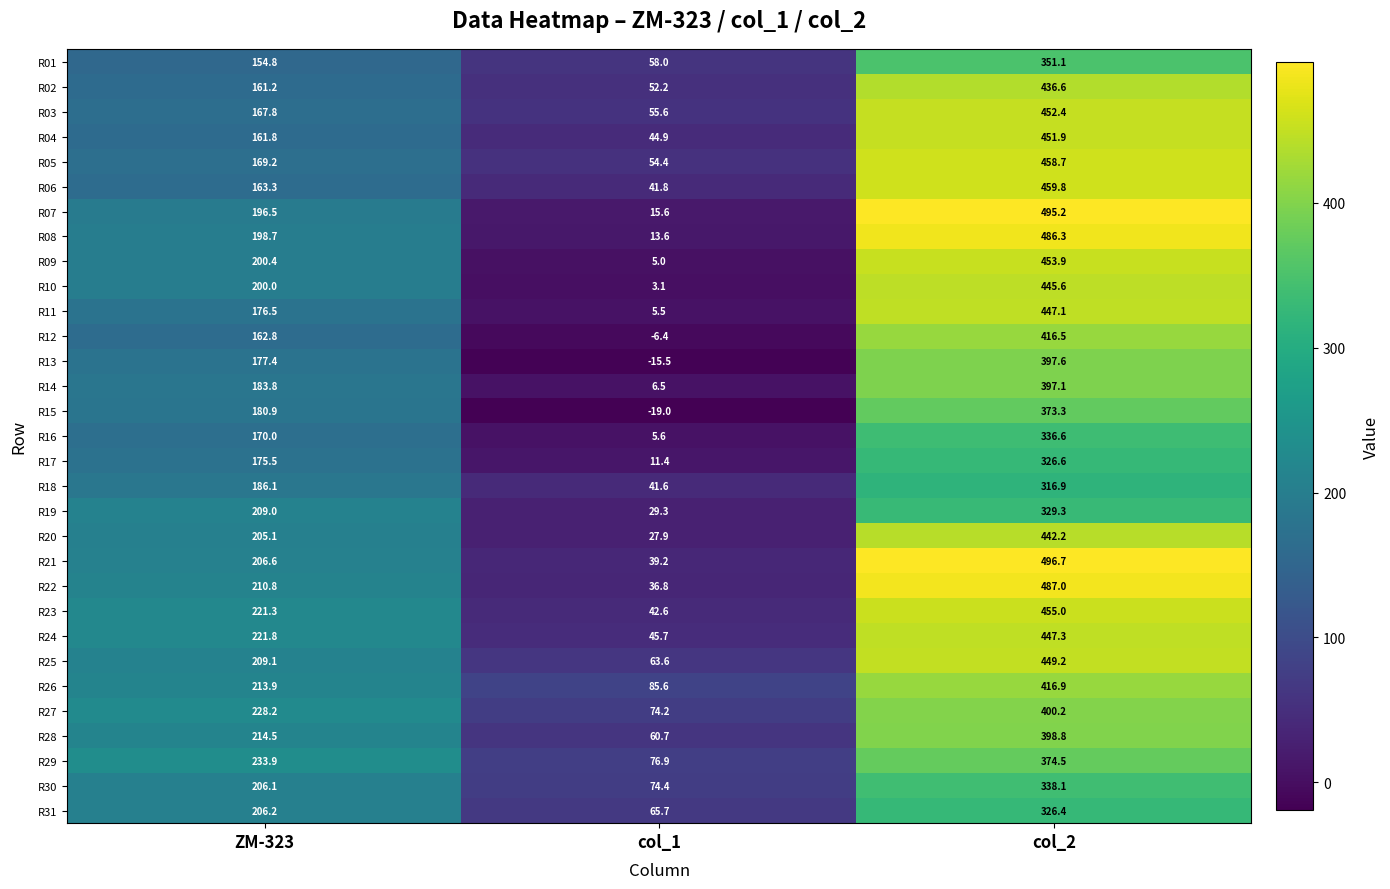

At how many categories does at least one series exceed 485?

1